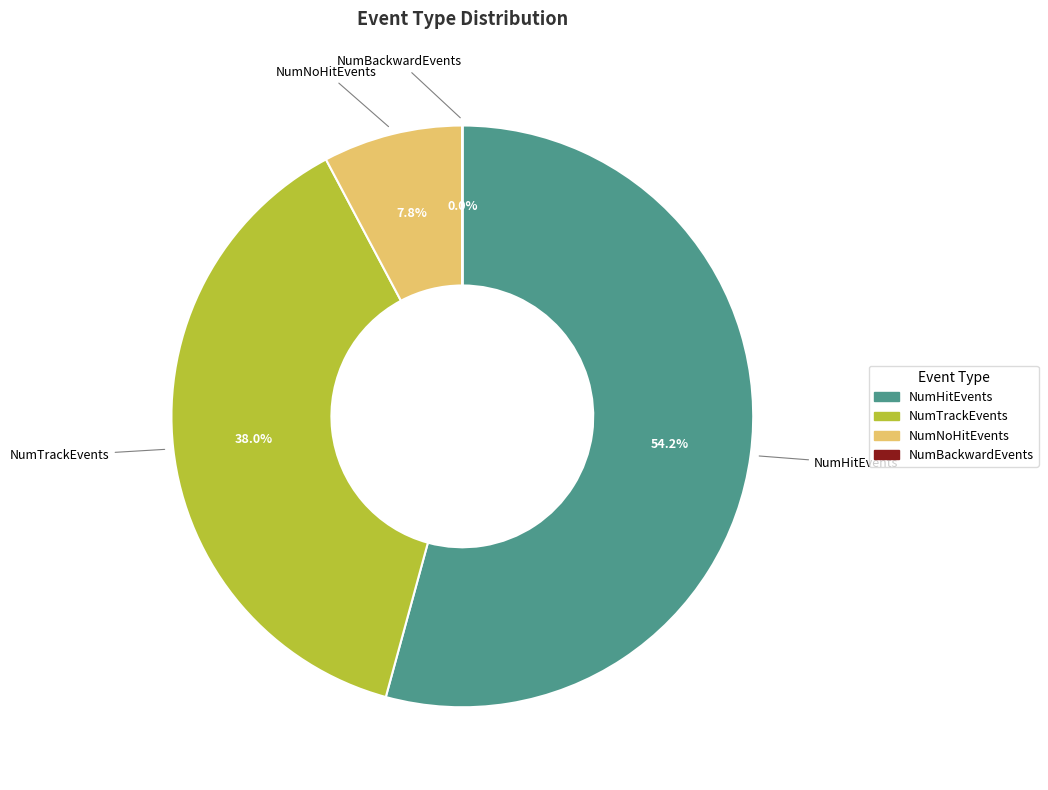

Is there a majority slice in this chart?

Yes